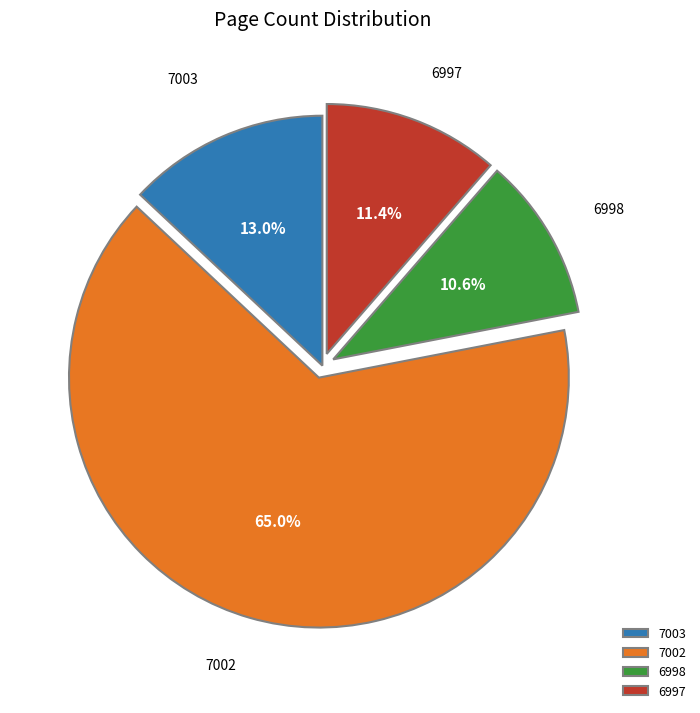

What portion of the pie excludes 6997?

88.6%